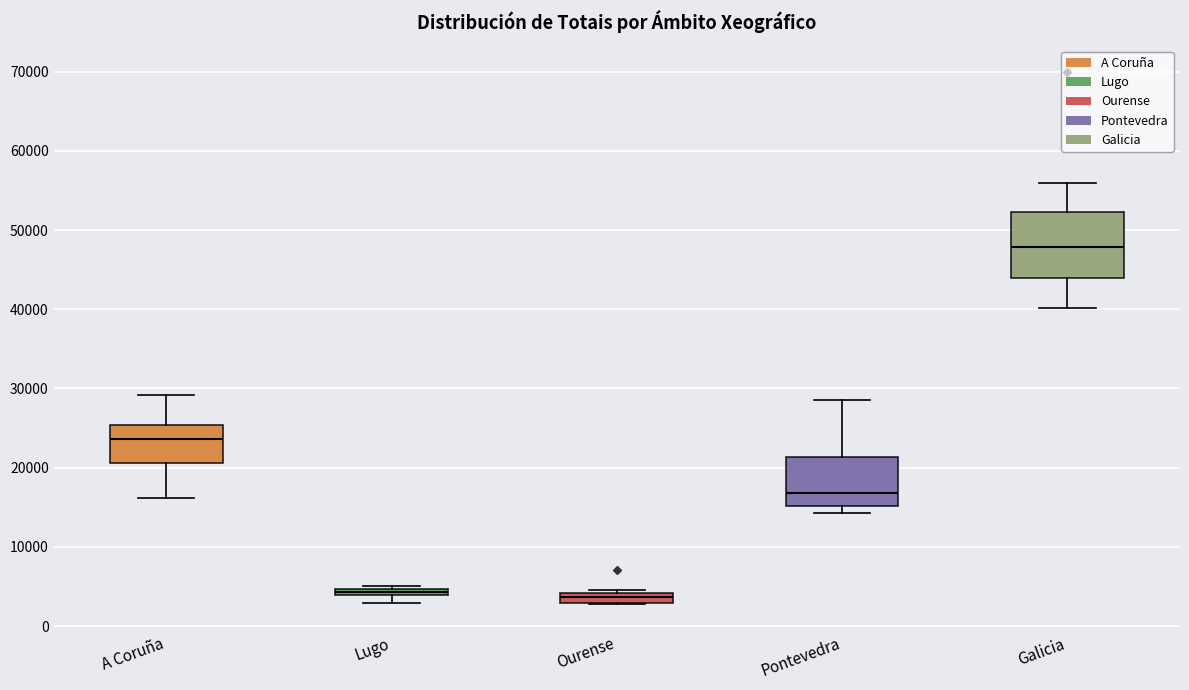

Where is the upper edge of the box for Ourense on the y-axis? The values are not printed on the chart, so give them approximately, as read against the axis.

4000